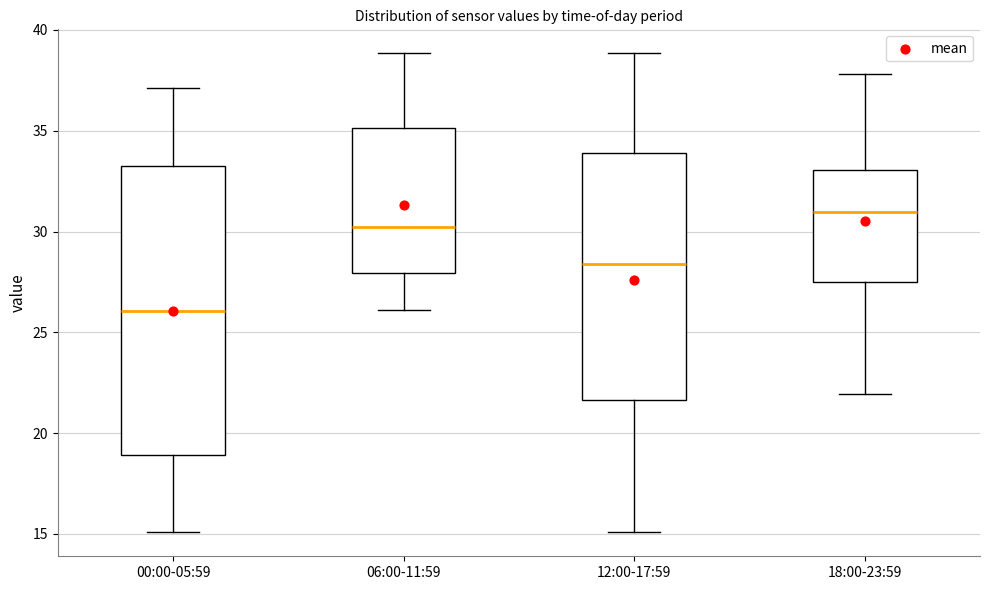

Reading left to right, transcribe this box plot: for each box, give where its median line is, the range the box spans, and where its two whiskers end, as read against the y-axis. The values are not printed on the chart, so give them approximately, as read against the axis.

00:00-05:59: median 26.0, box 19.0 to 33.5, whiskers 15.0 to 37.0
06:00-11:59: median 30.0, box 28.0 to 35.0, whiskers 26.0 to 39.0
12:00-17:59: median 28.5, box 21.5 to 34.0, whiskers 15.0 to 39.0
18:00-23:59: median 31.0, box 27.5 to 33.0, whiskers 22.0 to 38.0